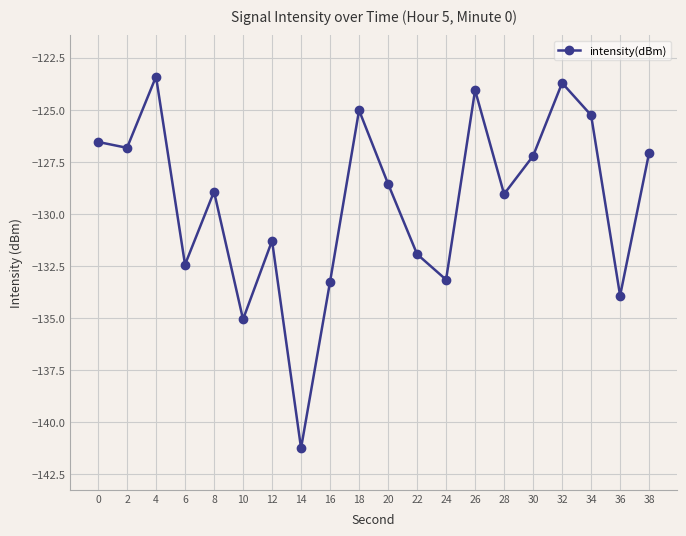

At which label is the value closest to -132?

22